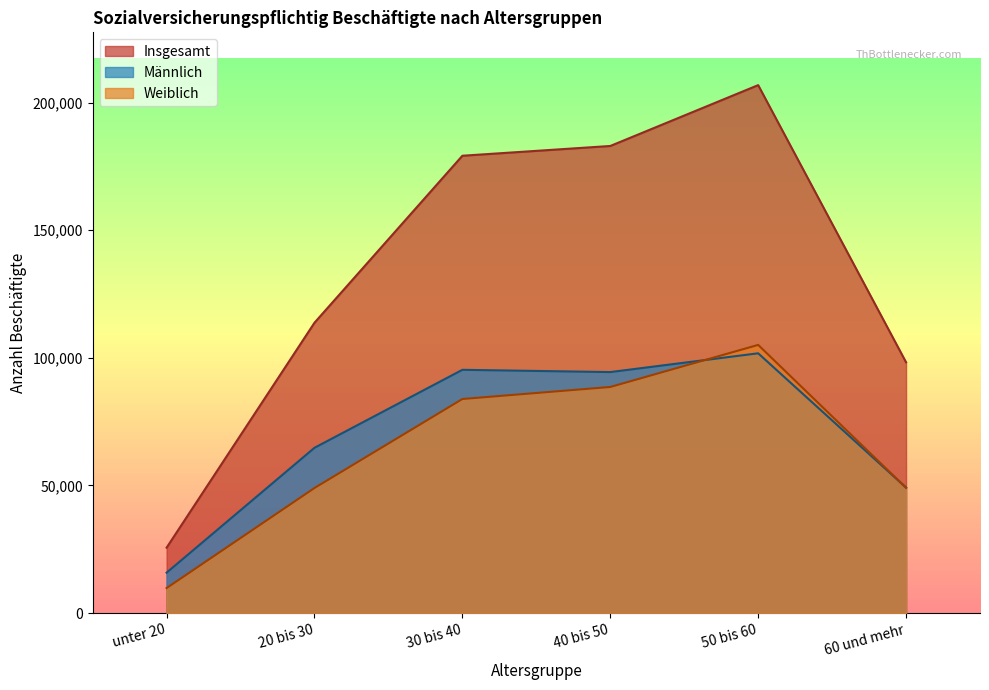

Which label corresponds to the largest value in the chart?

50 bis 60